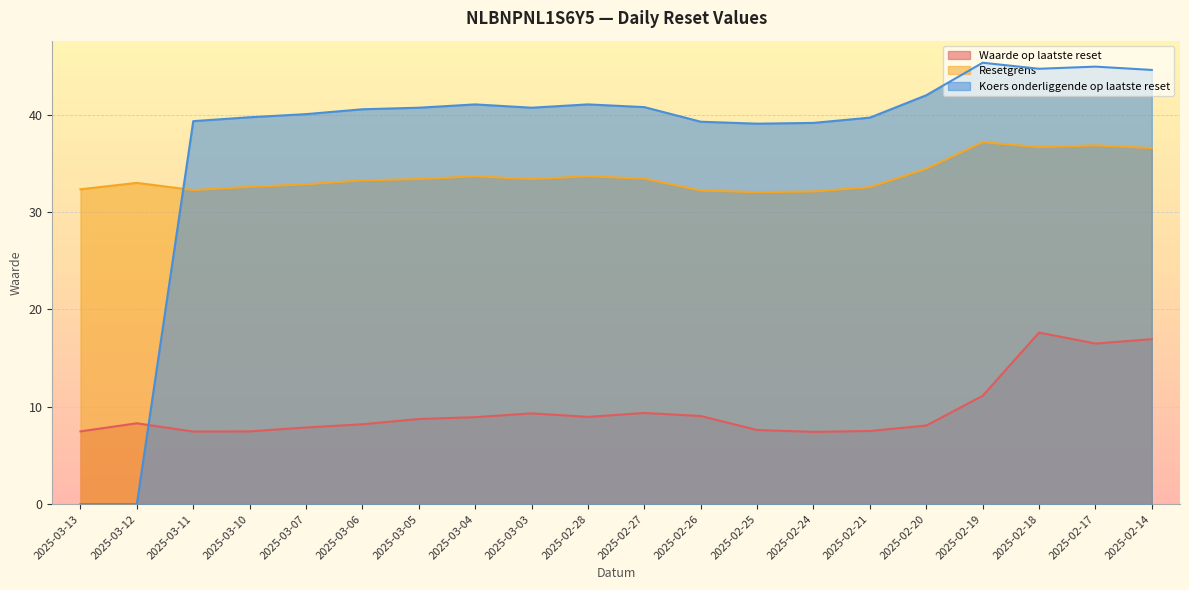

The Koers onderliggende op laatste reset series shows 12.8 at 2025-03-11. True or false?

False